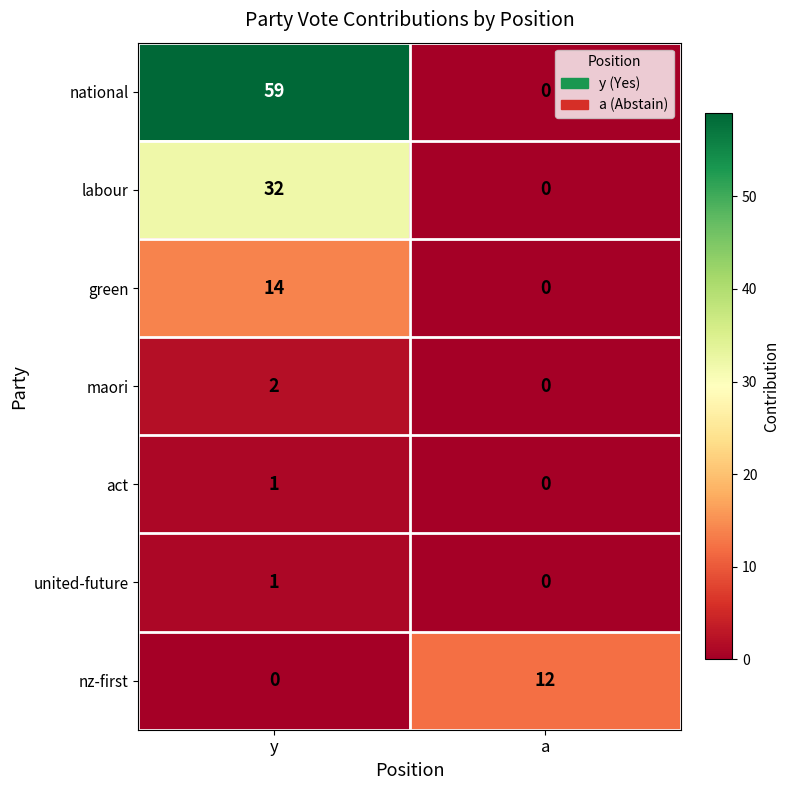

At which category is the sum across all series the highest?

y